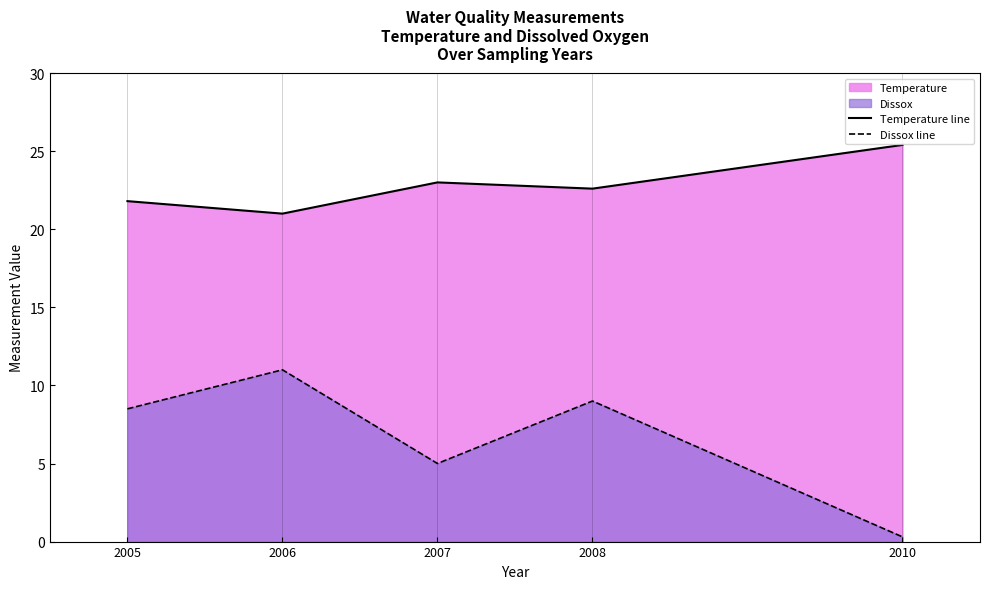

At 2008, list the series in order from largest to smallest.

Temperature line, Dissox line